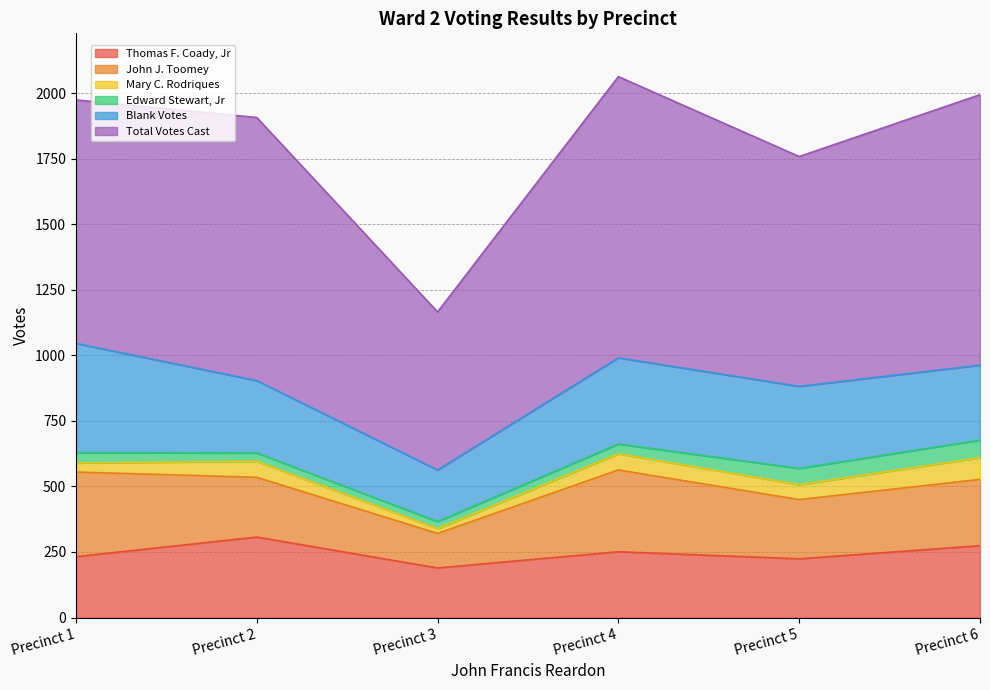

What is the sum of all Total Votes Cast values?

5518